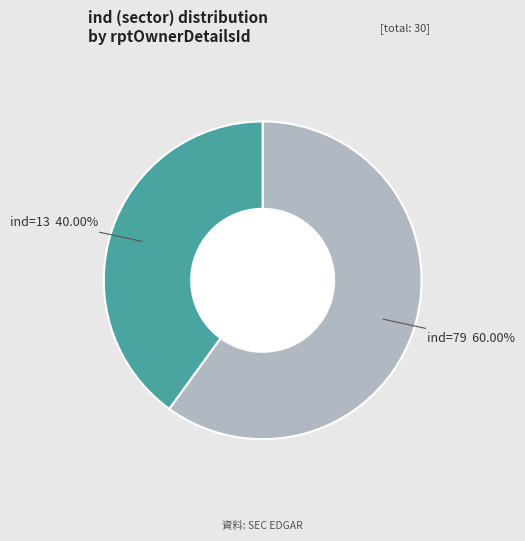

Which slice is the smallest?

ind=13